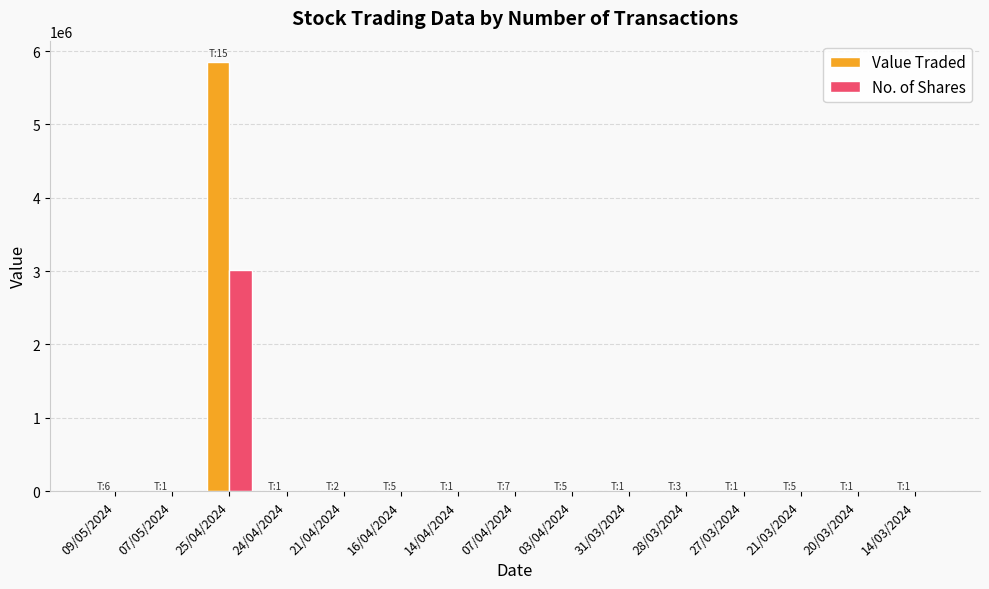

Between 25/04/2024 and 31/03/2024, which series saw the biggest shift?

Value Traded